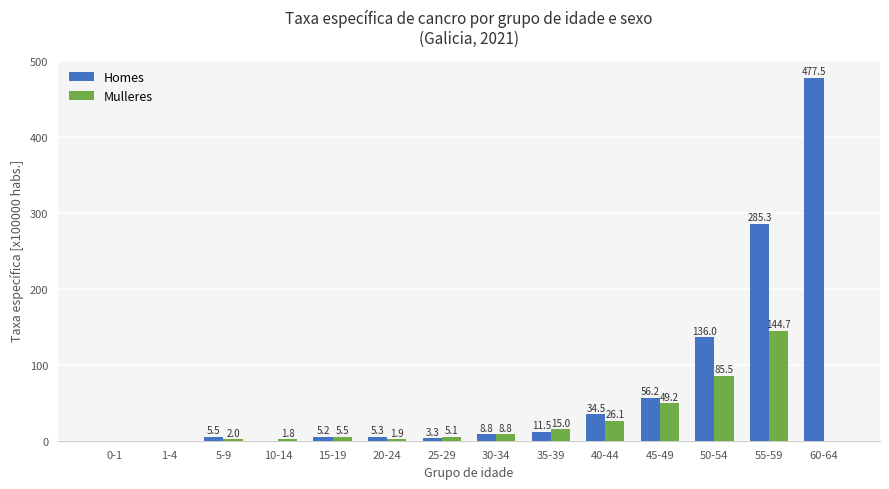

What is the total value across all series at 30-34?

17.6